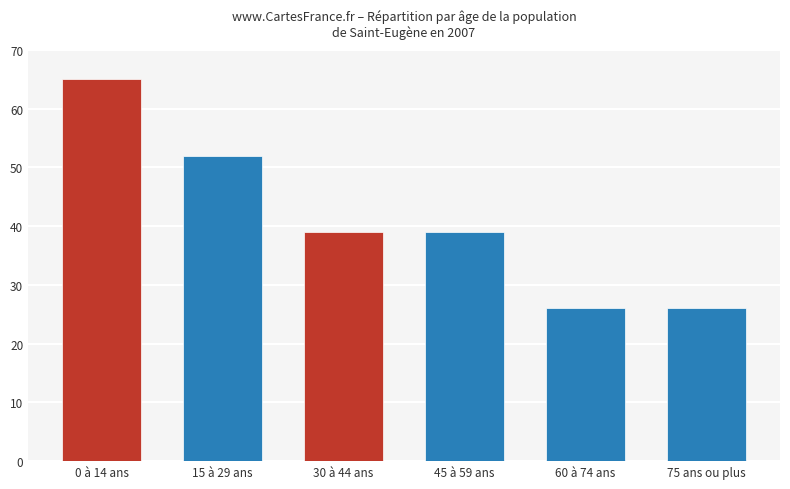

How many values are between 26 and 52?

5